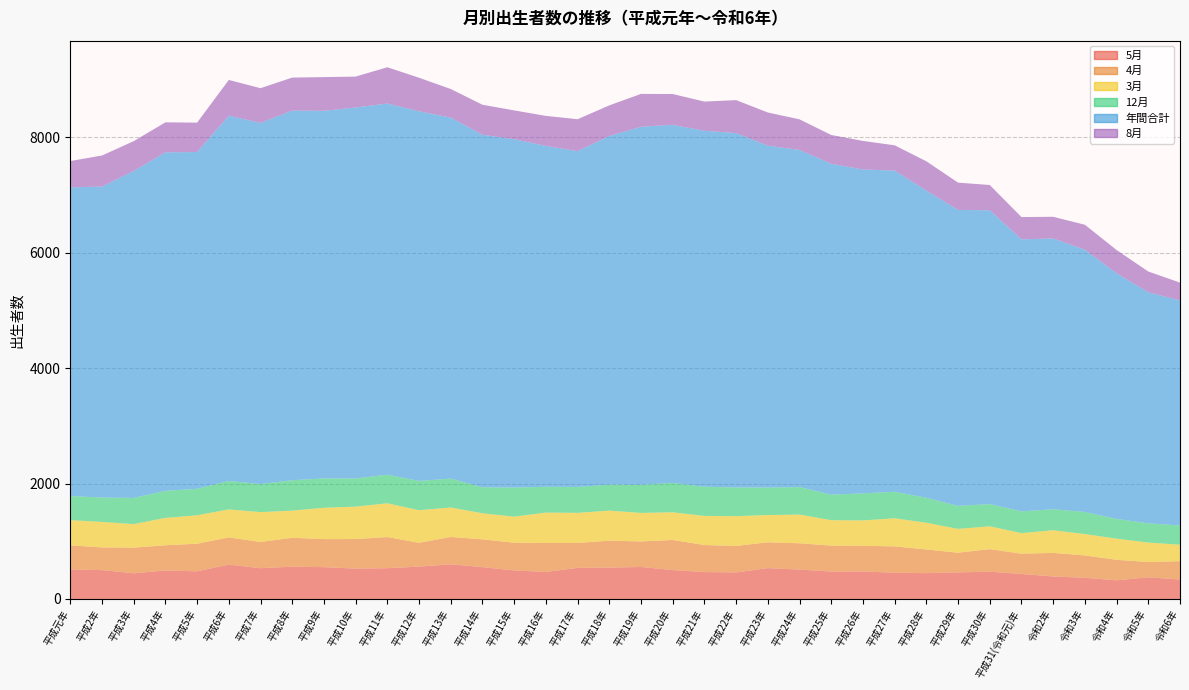

Reading left to right, list all the values displayed in this chart.

5月: 513	501	446	494	480	596	534	560	552	527	534	561	602	552	495	469	539	545	555	501	467	461	535	510	476	477	455	448	462	473	434	390	368	324	376	338
4月: 417	393	444	437	478	471	455	501	486	512	539	413	473	482	480	502	432	466	442	522	468	459	447	456	449	445	457	410	340	391	351	409	387	355	265	318
3月: 437	442	408	475	493	486	517	471	543	562	586	565	511	452	452	527	522	521	495	480	505	516	473	497	441	440	487	464	413	396	357	393	370	367	337	285
12月: 418	423	454	469	459	493	486	527	510	488	496	508	501	450	504	447	449	450	486	510	506	497	476	477	443	469	460	433	399	386	377	363	384	342	334	332
年間合計: 5351	5389	5667	5867	5838	6331	6261	6407	6371	6430	6433	6407	6257	6111	6038	5909	5821	6043	6208	6206	6170	6143	5927	5843	5735	5614	5567	5324	5130	5092	4715	4694	4545	4257	4005	3902
8月: 455	539	517	520	509	620	601	572	584	536	629	581	496	520	500	520	553	531	569	534	506	571	575	531	499	495	438	508	473	438	386	376	433	404	359	309